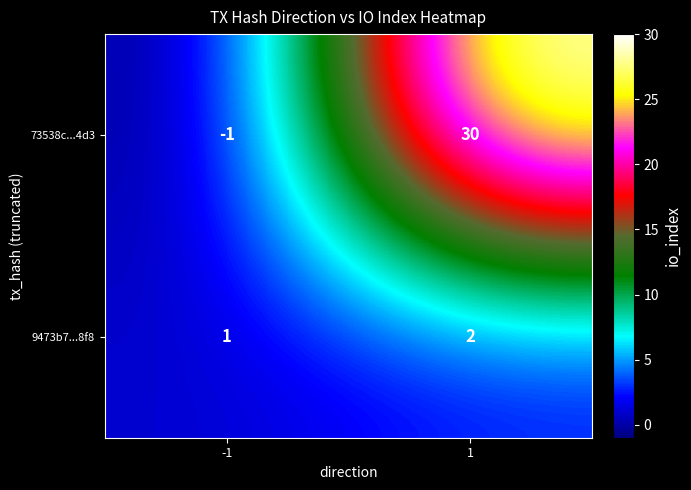

Rank the series by their maximum value, from lowest to highest.

9473b7...8f8, 73538c...4d3